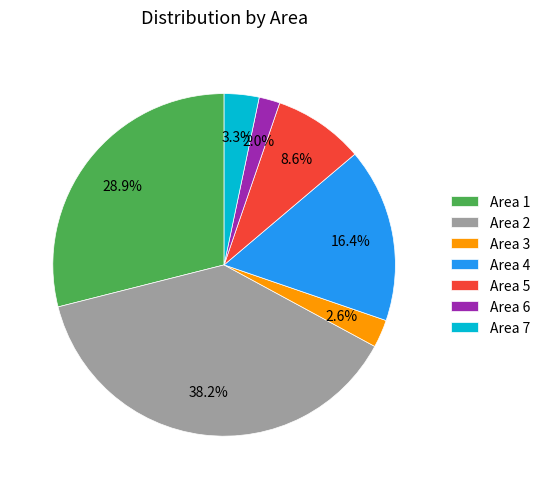

How many slices are in this pie chart?

7